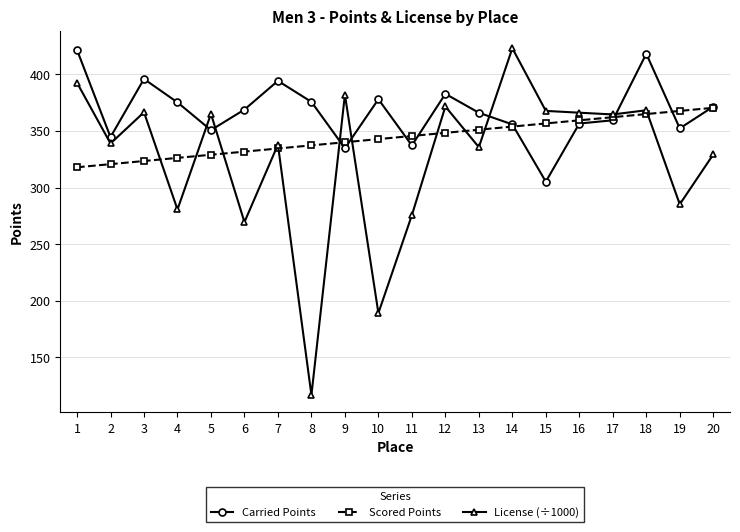

How many values in the Scored Points series are below 345?

10